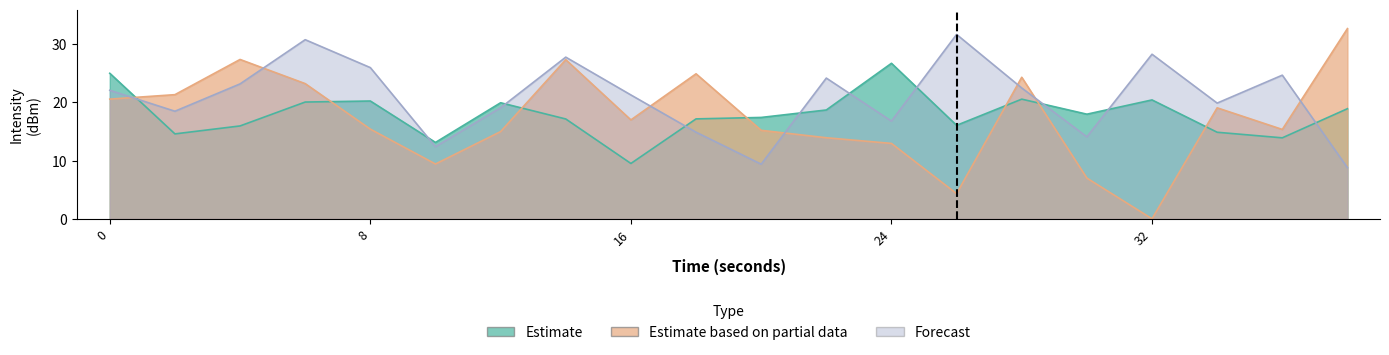

Rank the series by their maximum value, from highest to lowest.

Estimate based on partial data, Forecast, Estimate